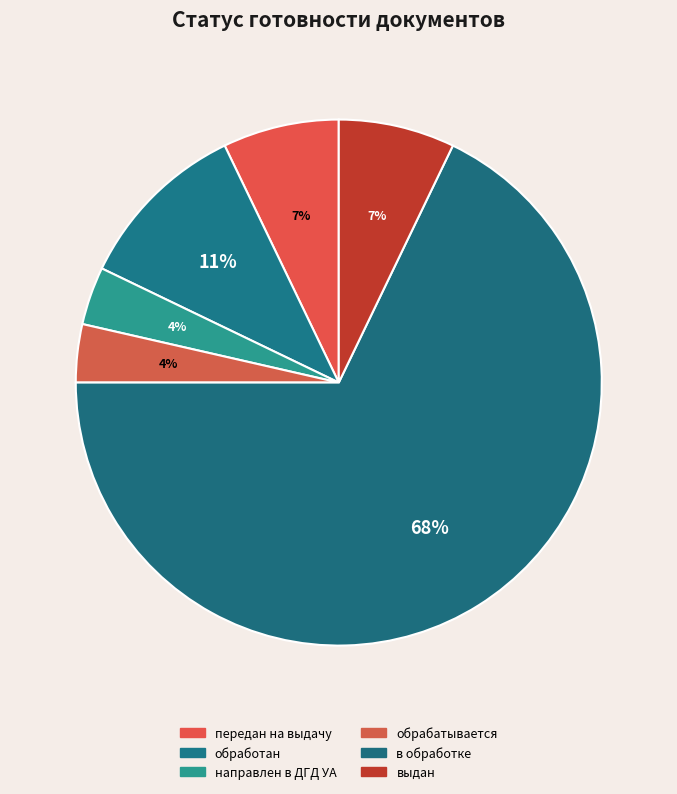

Is it true that обрабатывается is 4% of the pie?

True